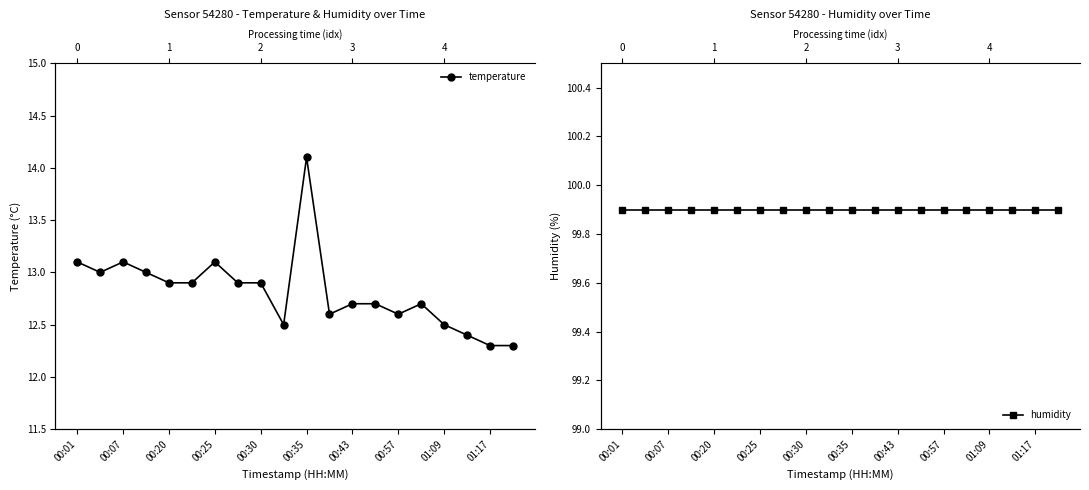

What position from the left is 00:43?

13